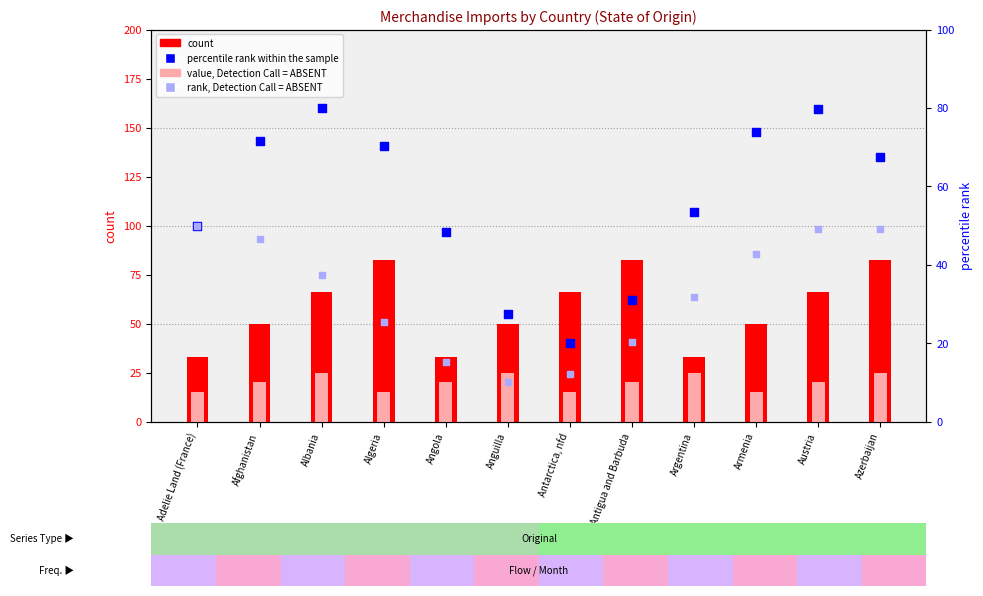

At how many categories does at least one series exceed 34?

12